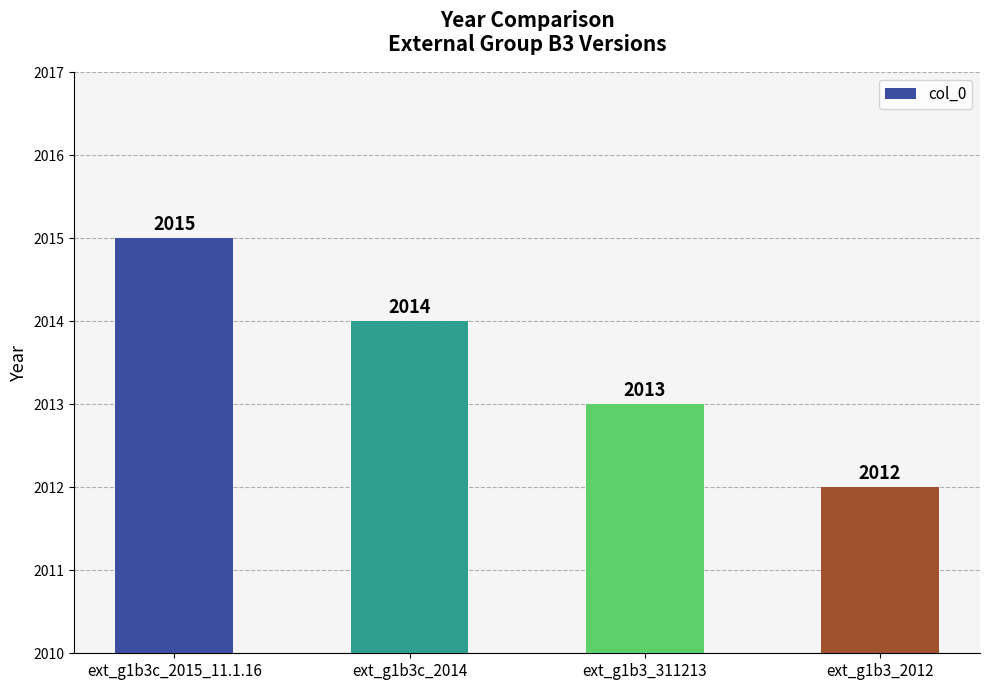

How many bars are there in total?

4